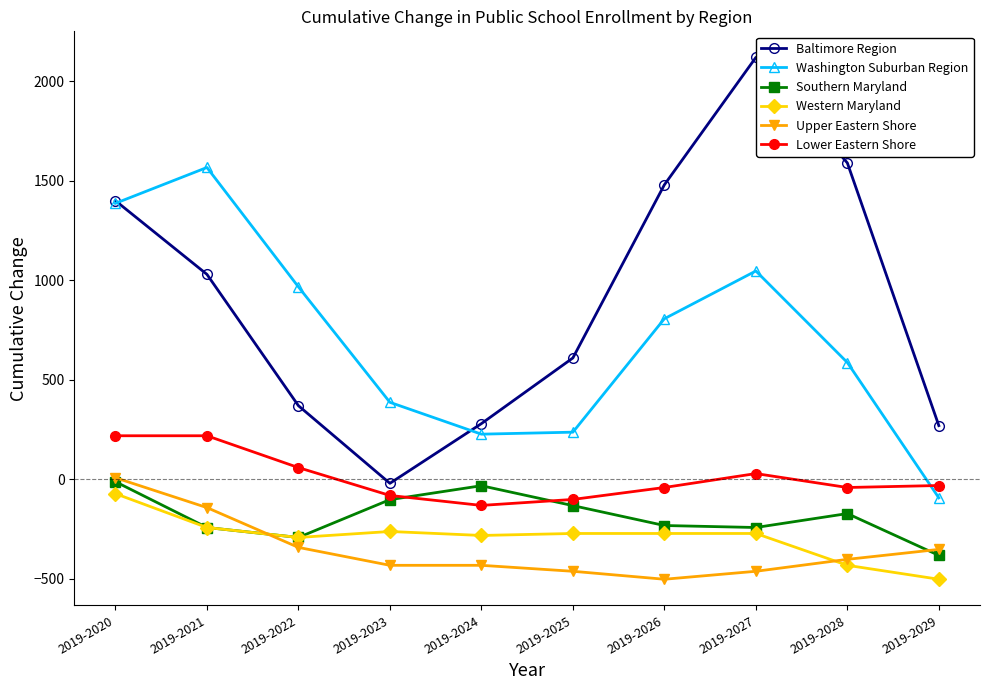

What are all the series names shown in the legend?

Baltimore Region, Washington Suburban Region, Southern Maryland, Western Maryland, Upper Eastern Shore, Lower Eastern Shore